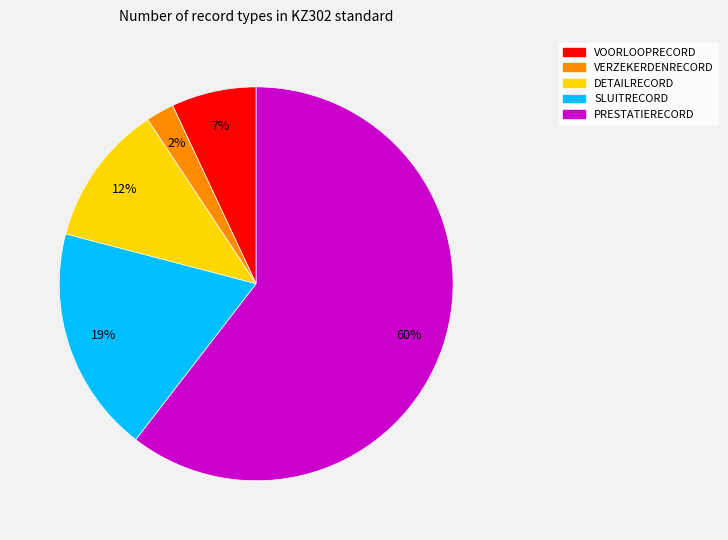

Approximately how many times larger is the value at VERZEKERDENRECORD compared to SLUITRECORD?

0.1